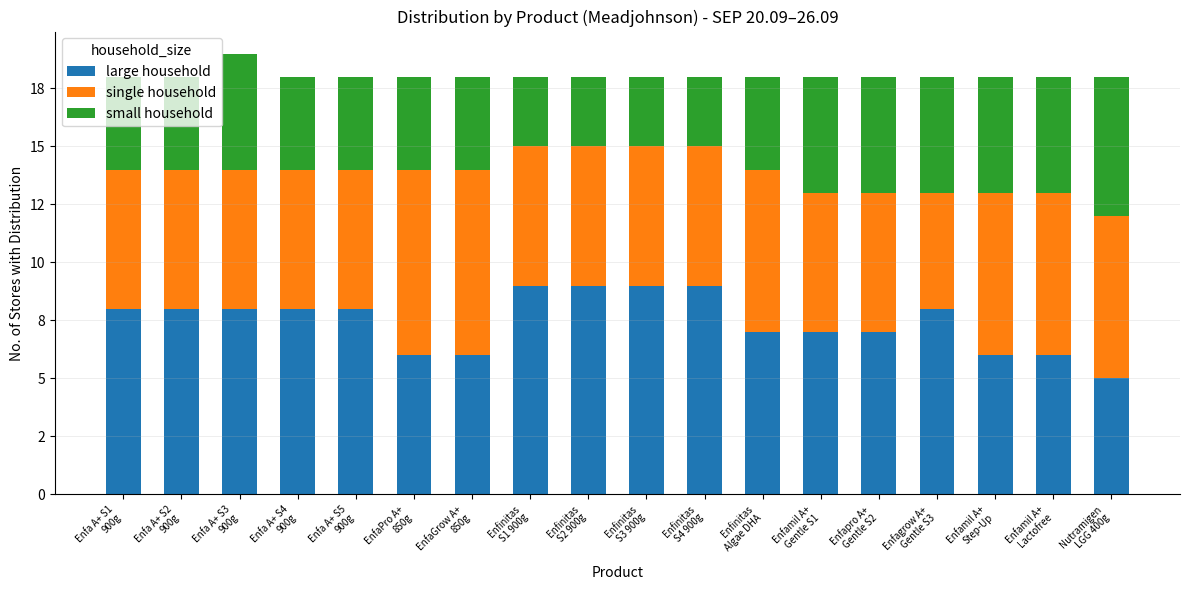

What are all the series names shown in the legend?

large household, single household, small household